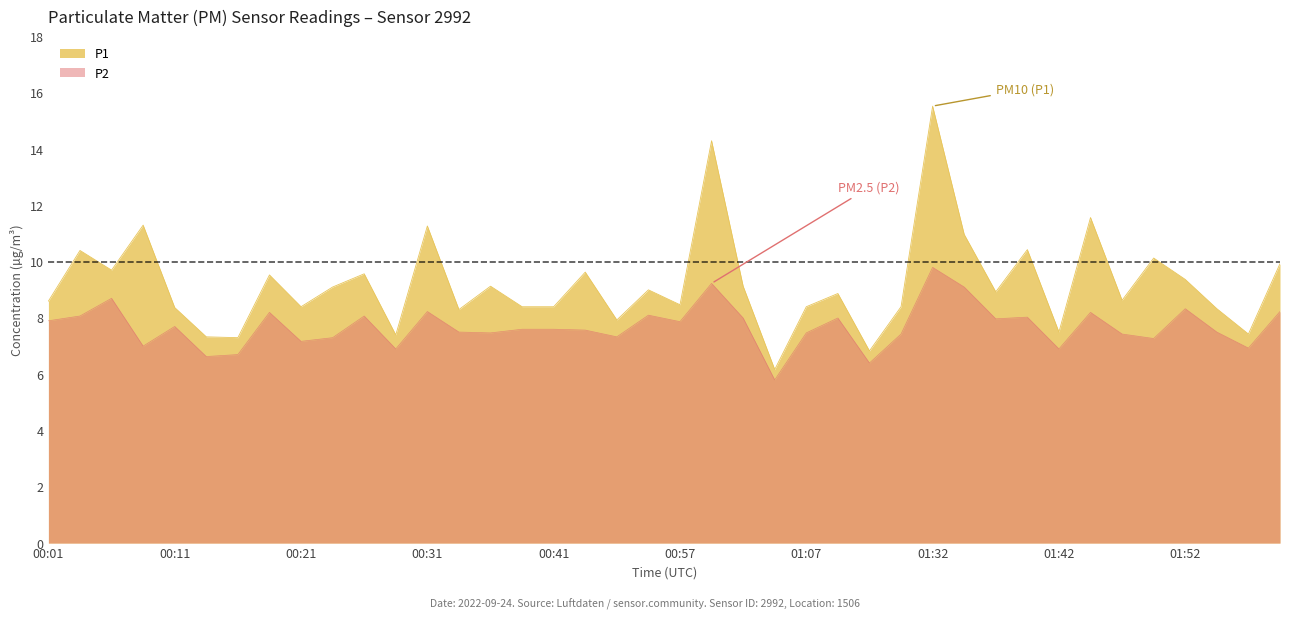

The P2 series shows 12.6 at 01:44. True or false?

False